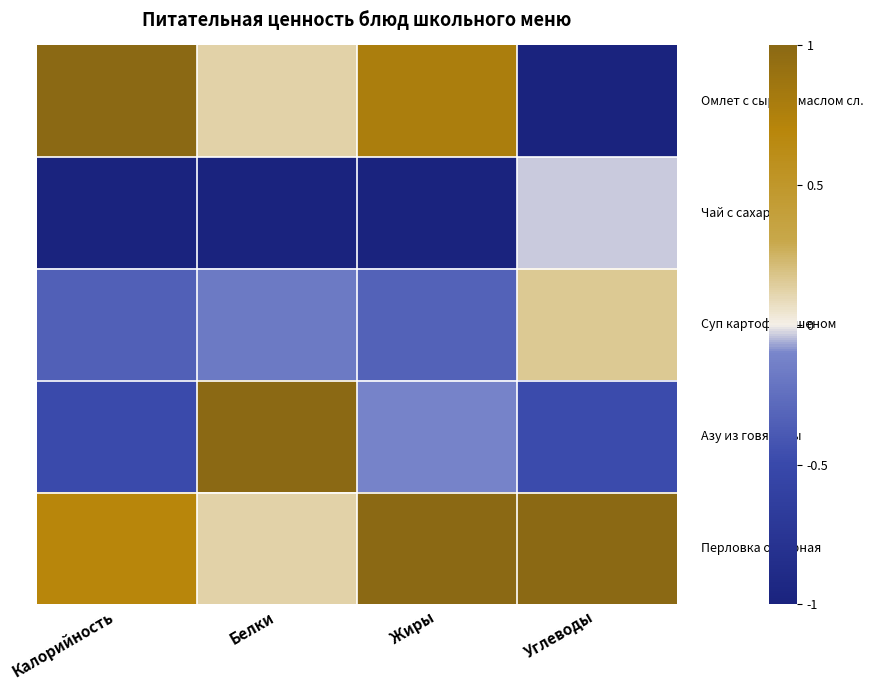

At which category does the chart reach its minimum across all series?

Углеводы